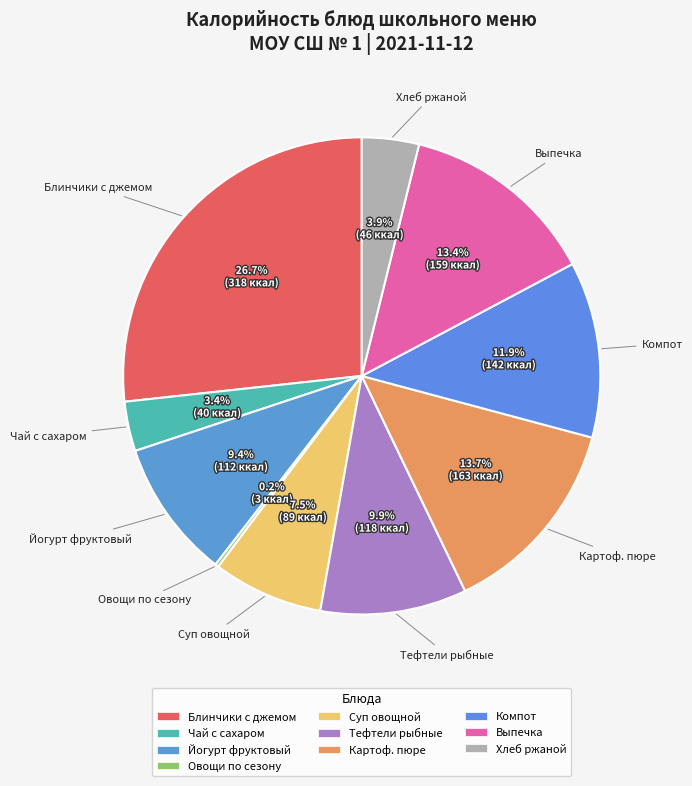

Approximately how many times larger is the value at Тефтели рыбные compared to Картоф. пюре?

0.7